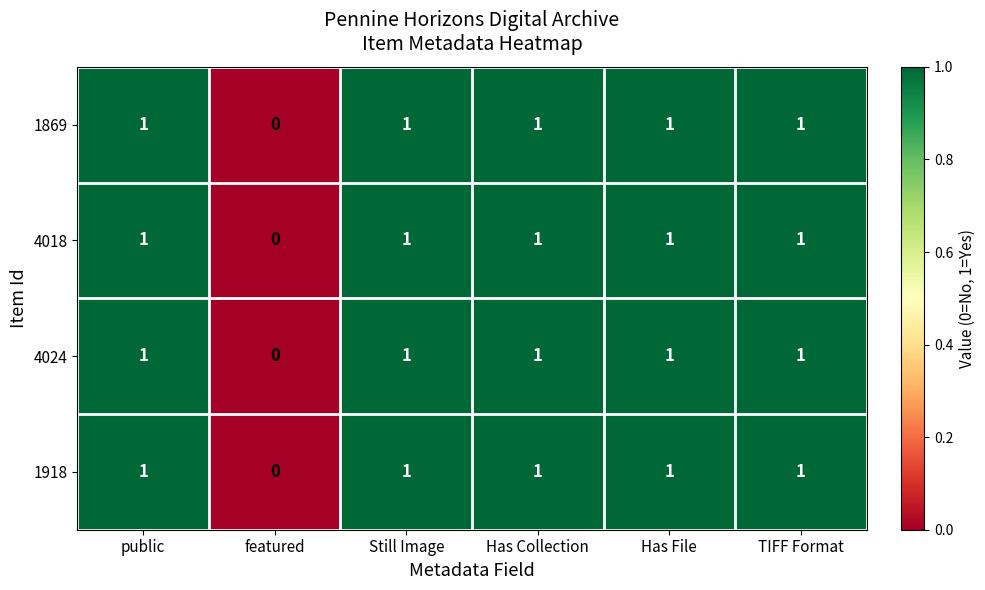

What is the sum of all 1918 values?

5